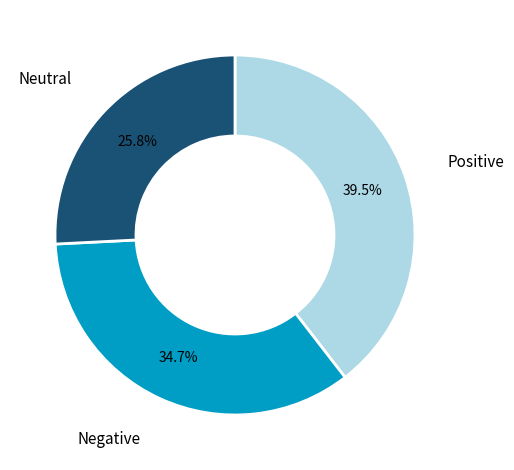

Approximately how many times larger is the value at Negative compared to Positive?

0.9